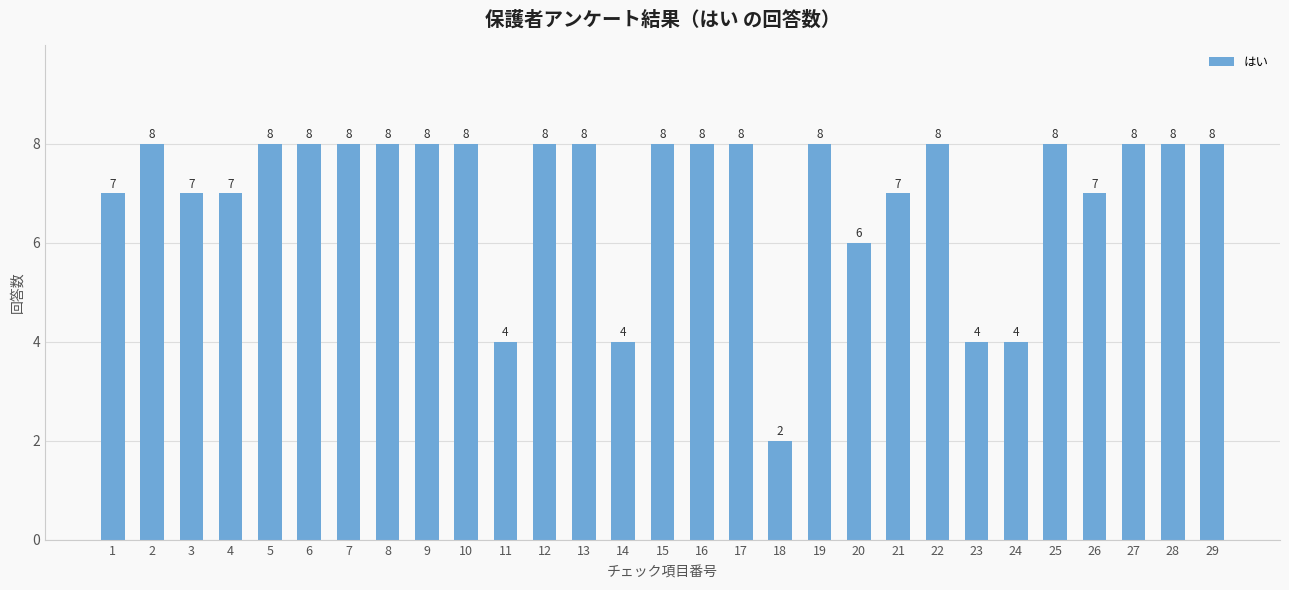

Reading left to right, list all the values displayed in this chart.

7	8	7	7	8	8	8	8	8	8	4	8	8	4	8	8	8	2	8	6	7	8	4	4	8	7	8	8	8